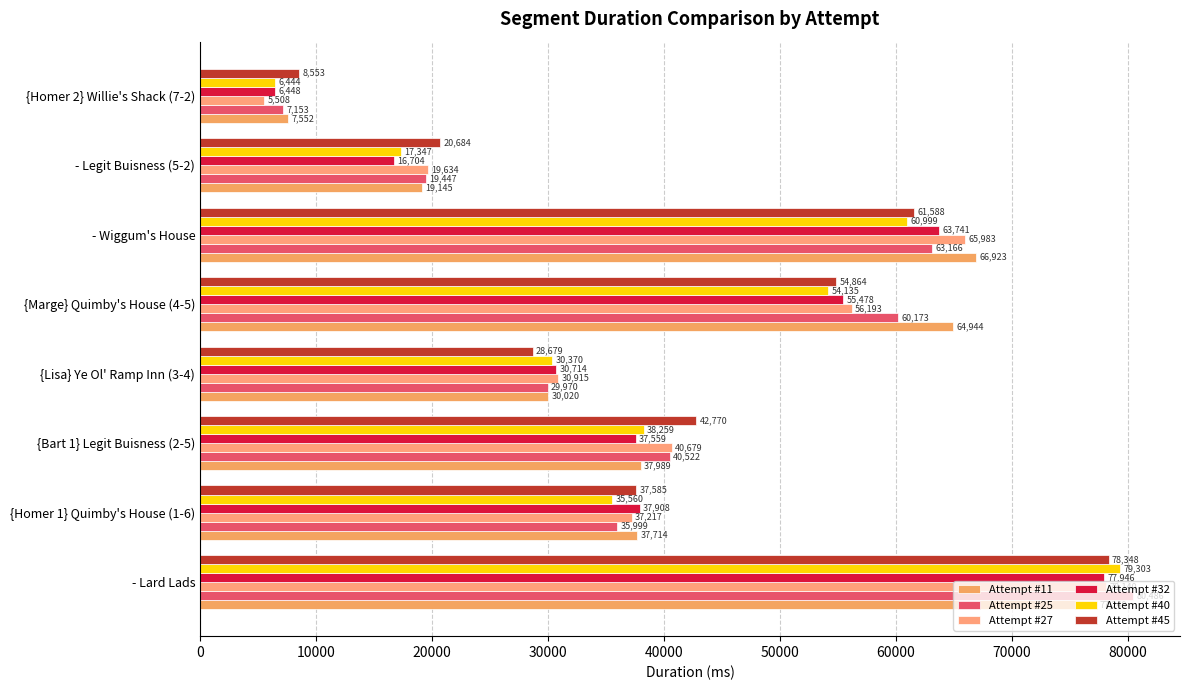

At how many categories does at least one series exceed 31147?

5